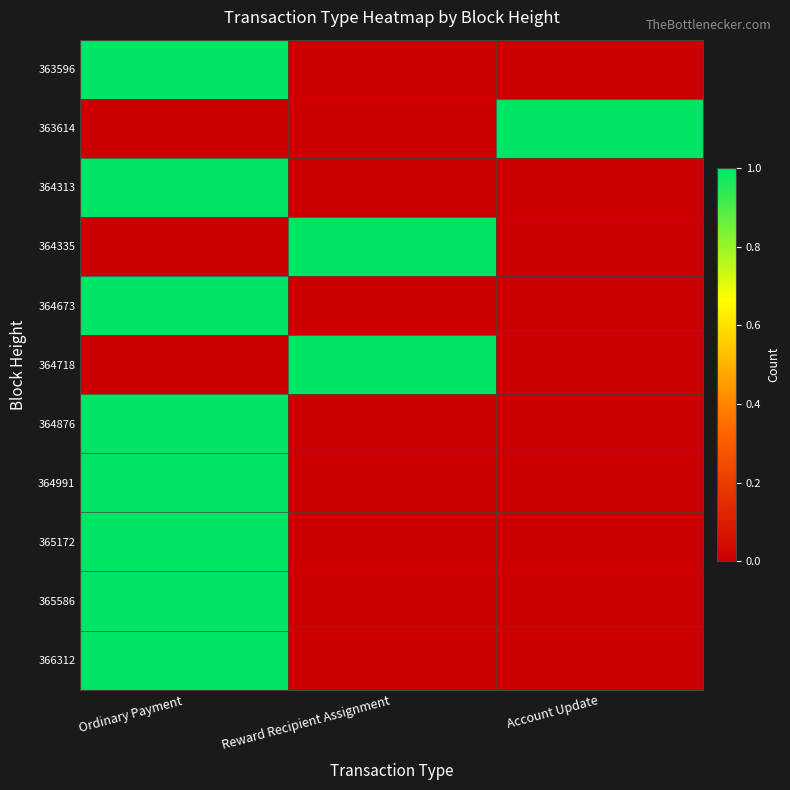

Reading right to left, what are all the values shown in this chart?

363596: Account Update=0	Reward Recipient Assignment=0	Ordinary Payment=1
363614: Account Update=1	Reward Recipient Assignment=0	Ordinary Payment=0
364313: Account Update=0	Reward Recipient Assignment=0	Ordinary Payment=1
364335: Account Update=0	Reward Recipient Assignment=1	Ordinary Payment=0
364673: Account Update=0	Reward Recipient Assignment=0	Ordinary Payment=1
364718: Account Update=0	Reward Recipient Assignment=1	Ordinary Payment=0
364876: Account Update=0	Reward Recipient Assignment=0	Ordinary Payment=1
364991: Account Update=0	Reward Recipient Assignment=0	Ordinary Payment=1
365172: Account Update=0	Reward Recipient Assignment=0	Ordinary Payment=1
365586: Account Update=0	Reward Recipient Assignment=0	Ordinary Payment=1
366312: Account Update=0	Reward Recipient Assignment=0	Ordinary Payment=1